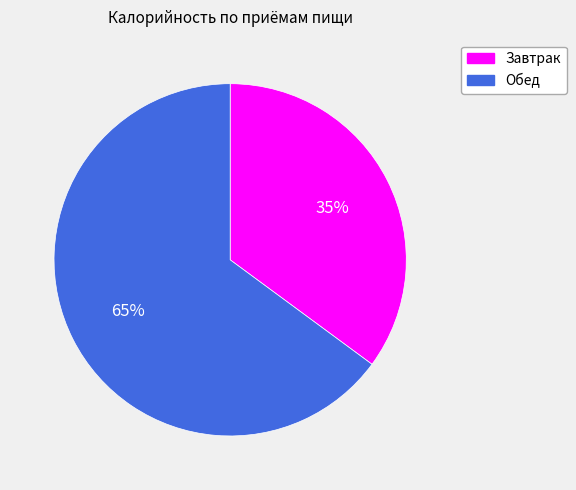

Which slice is the smallest?

Завтрак